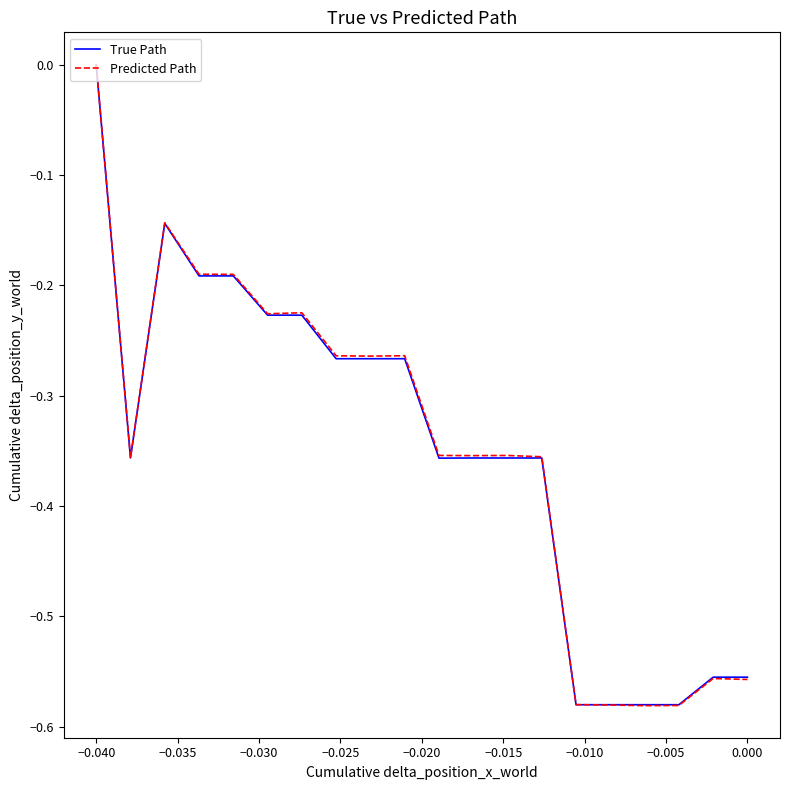

Which series has the widest spread of values?

Predicted Path